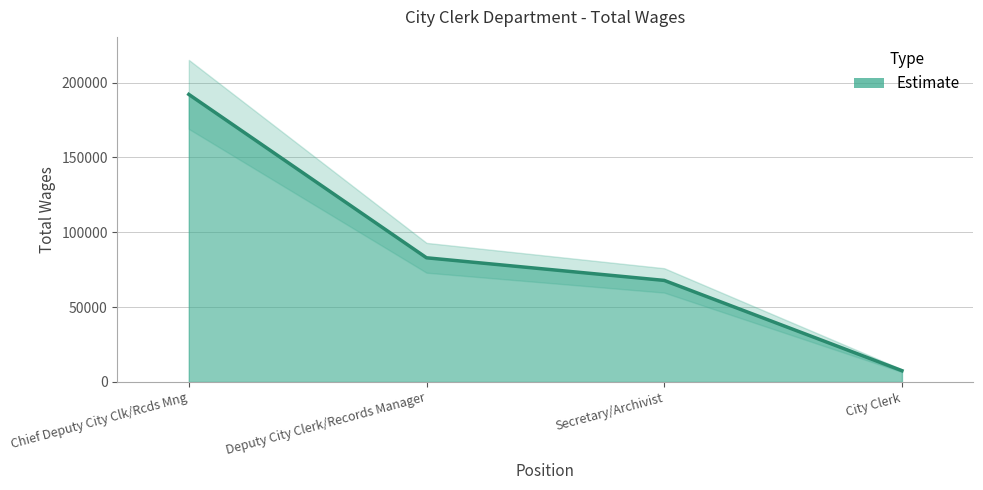

Count the number of categories in the chart.

4